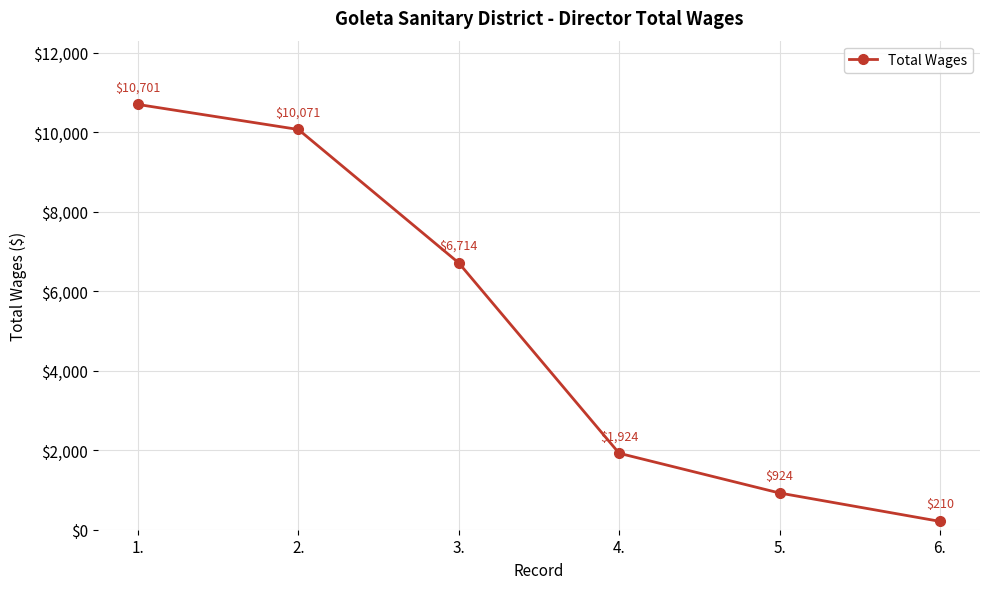

How many data points does each series have?

6